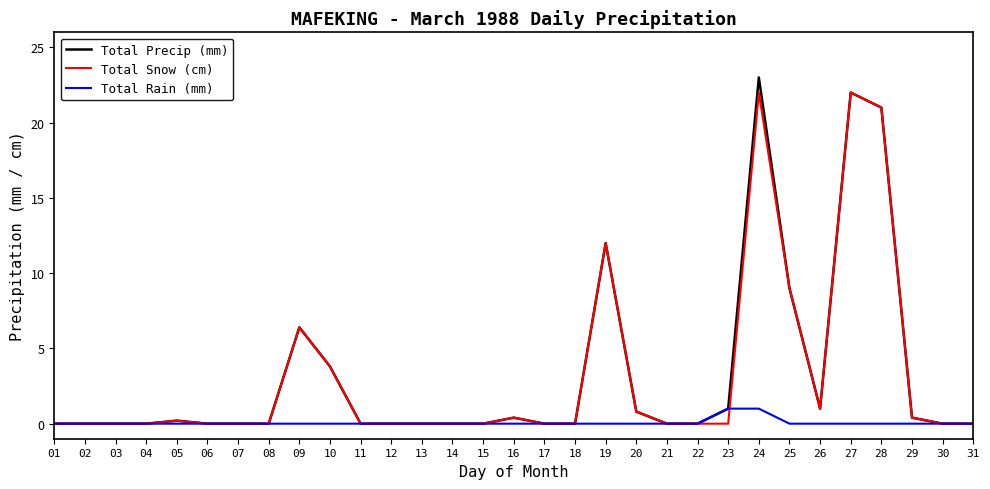

What are all the series names shown in the legend?

Total Precip (mm), Total Snow (cm), Total Rain (mm)